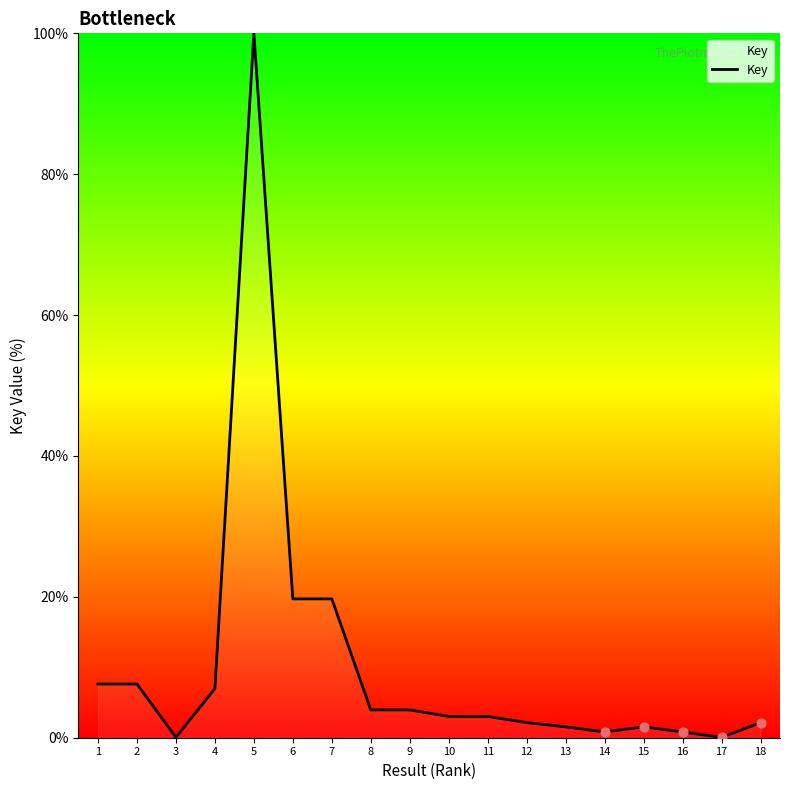

What is the change in value from 2 to 10?

-4.6